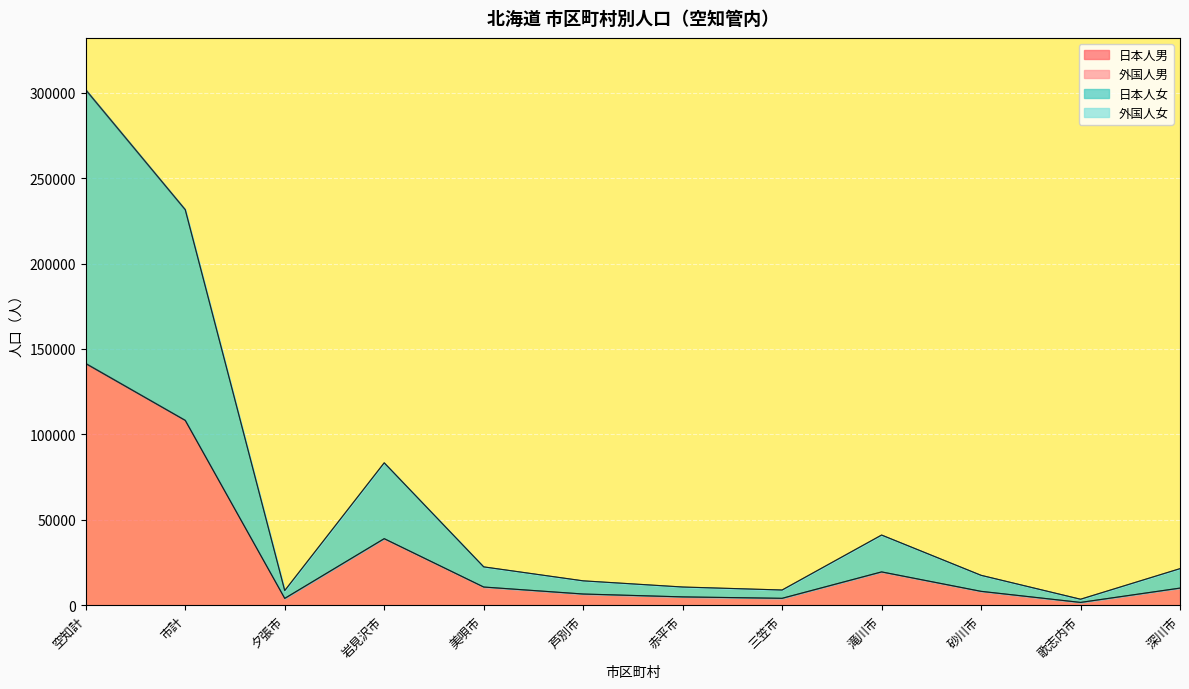

Where is 日本人男 nearest to the value 71440?

岩見沢市